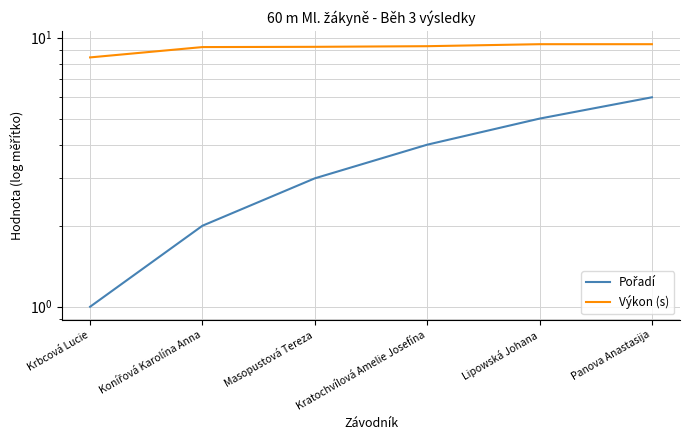

Rank the categories by Pořadí value from highest to lowest.

Panova Anastasija, Lipowská Johana, Kratochvílová Amelie Josefína, Masopustová Tereza, Konířová Karolína Anna, Krbcová Lucie